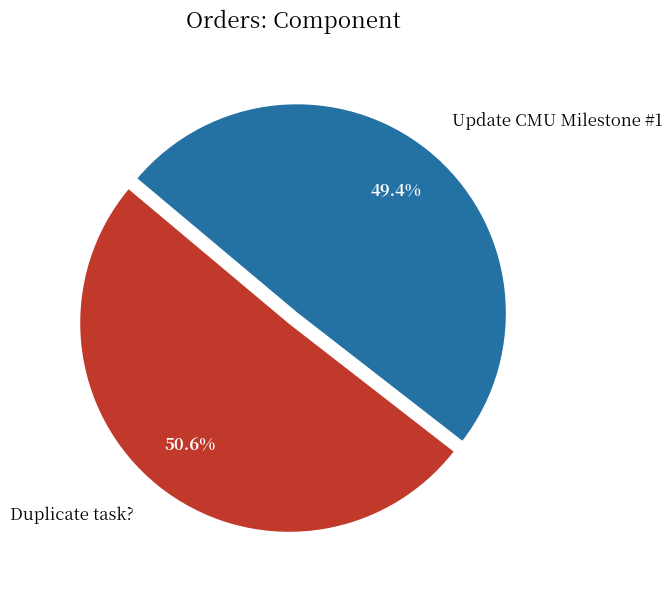

To the nearest percent, what portion does Duplicate task? represent?

51%